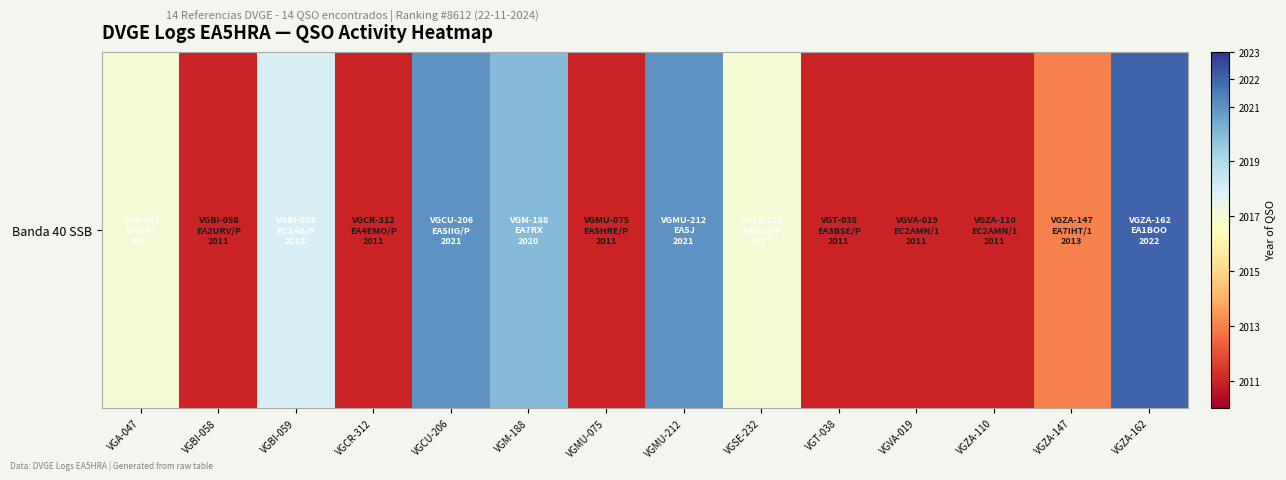

The value at VGBI-059 is 2018. True or false?

True